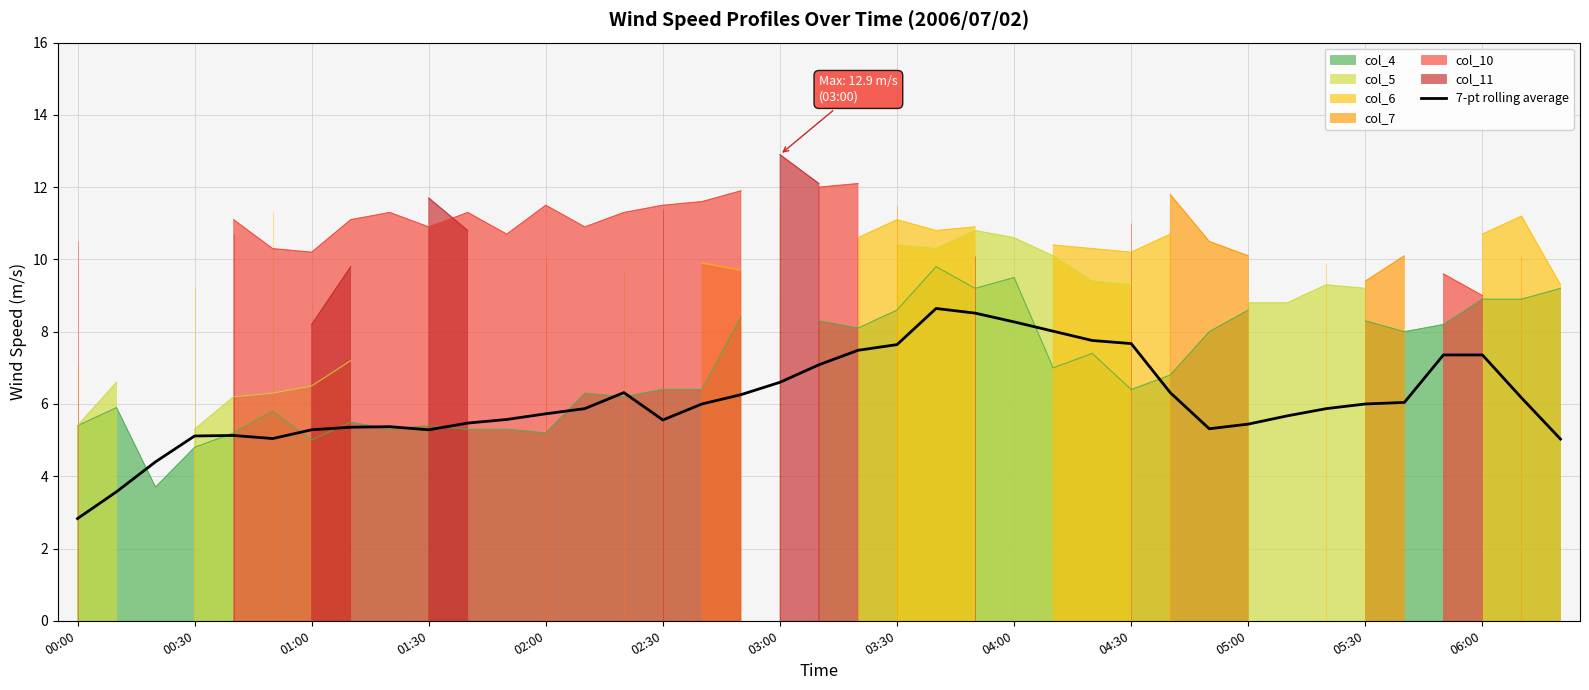

The 7-pt rolling average series shows 7.6 at 03:30. True or false?

True